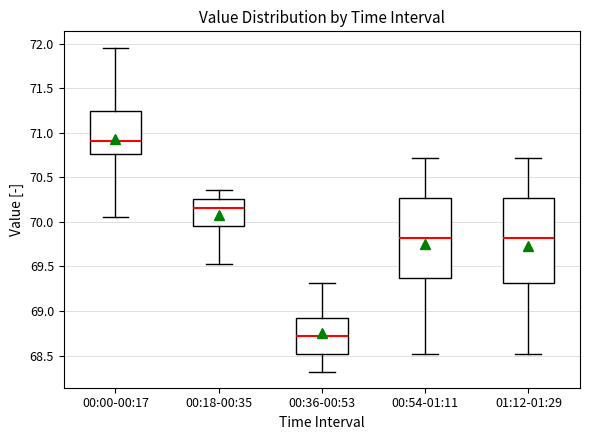

Where is the upper edge of the box for 00:18-00:35 on the y-axis? The values are not printed on the chart, so give them approximately, as read against the axis.

70.25